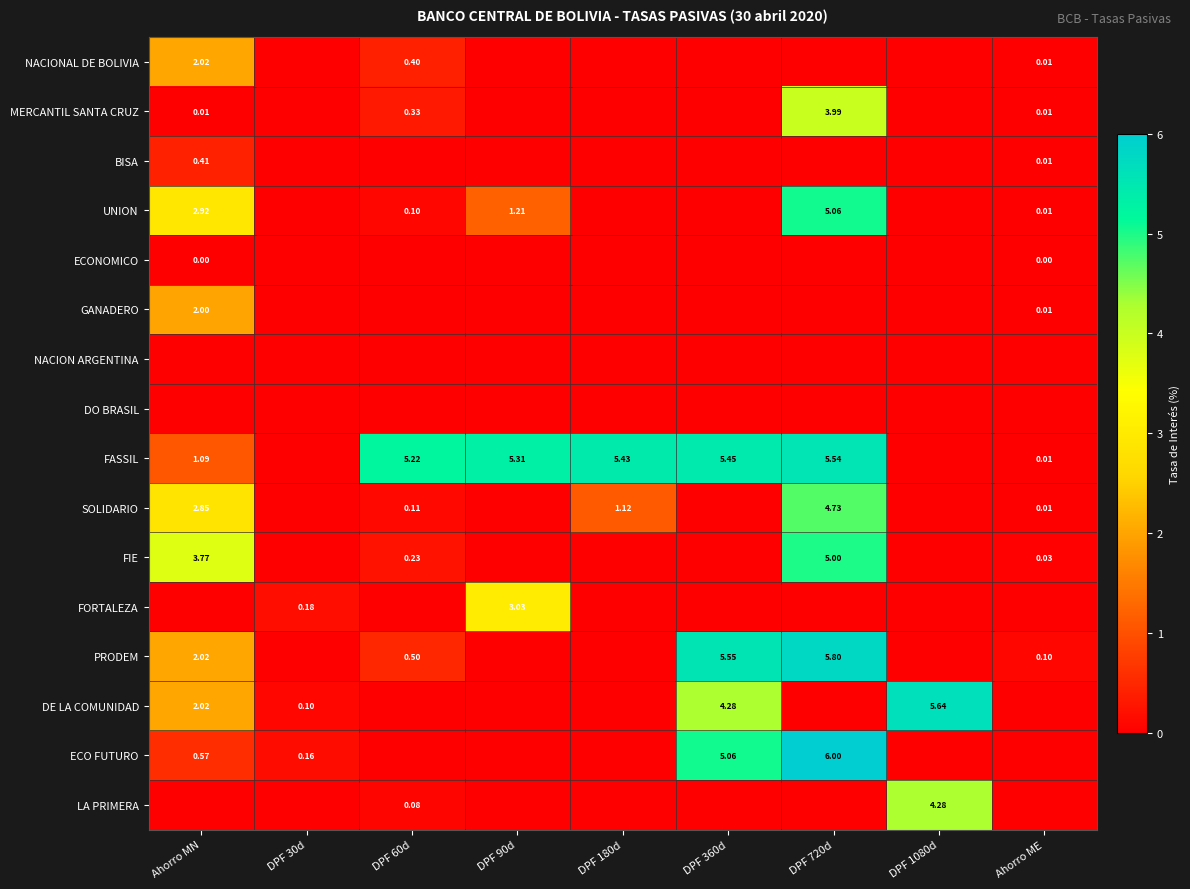

At which category is the sum across all series the highest?

DPF 720d